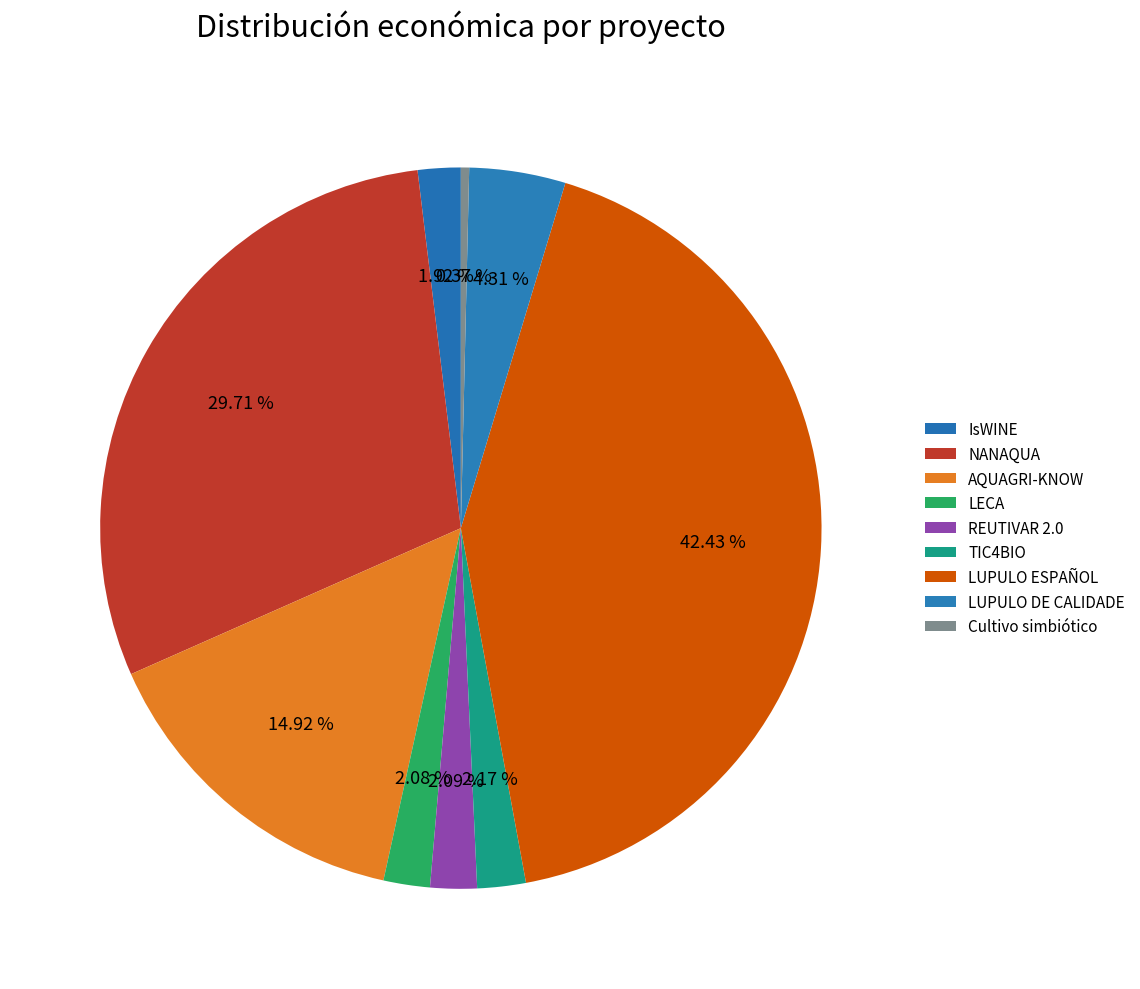

How many segments does this pie chart have?

9